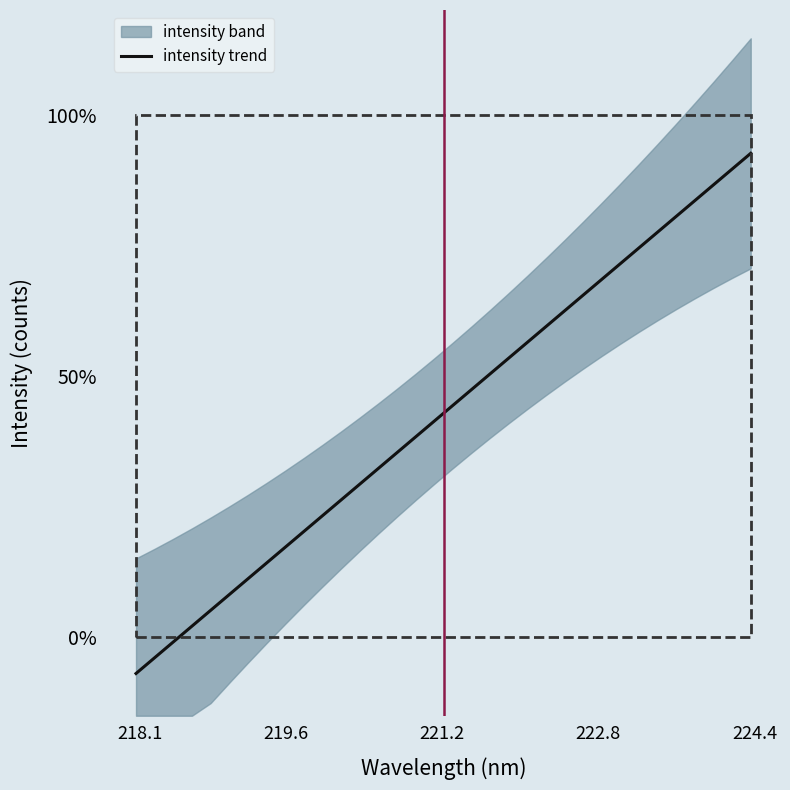

What is the sum of all values?

14.6